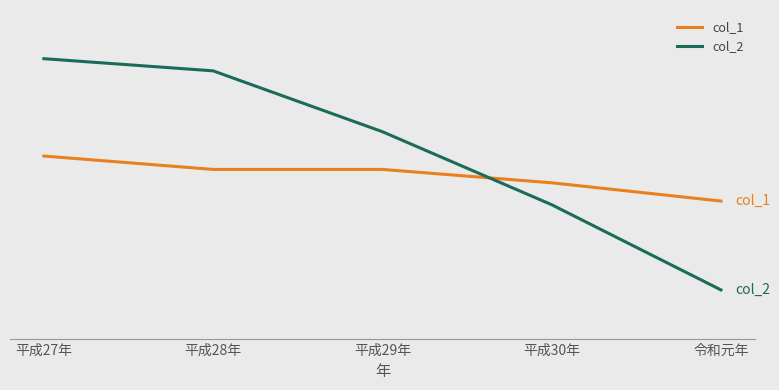

List the series in order of their peak value, lowest first.

col_1, col_2